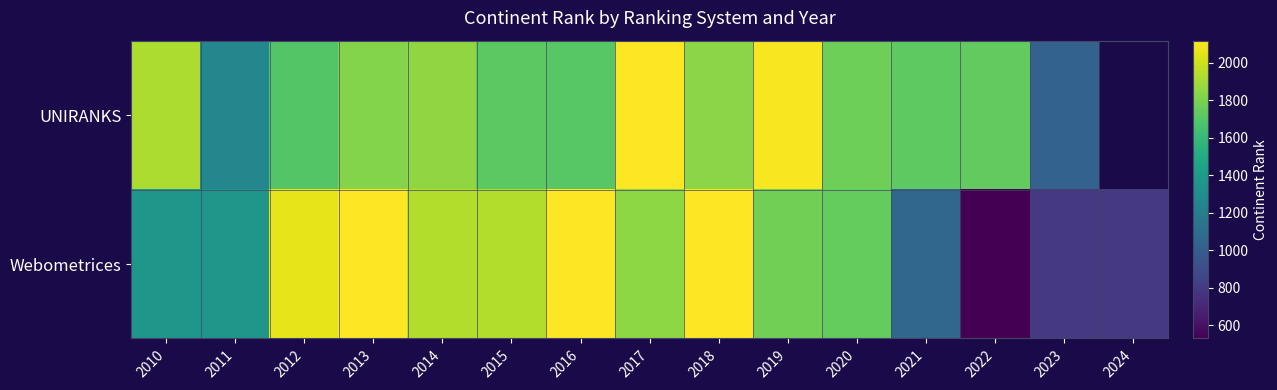

What is the maximum value shown in the chart?

2118.0